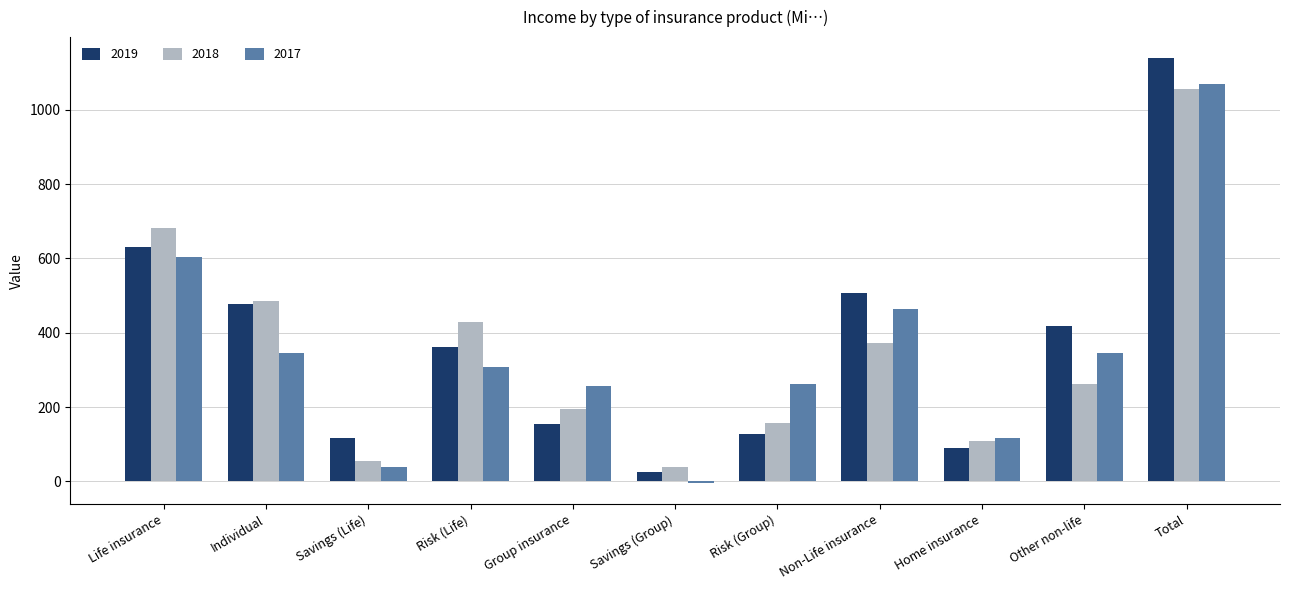

What are all the series names shown in the legend?

2019, 2018, 2017